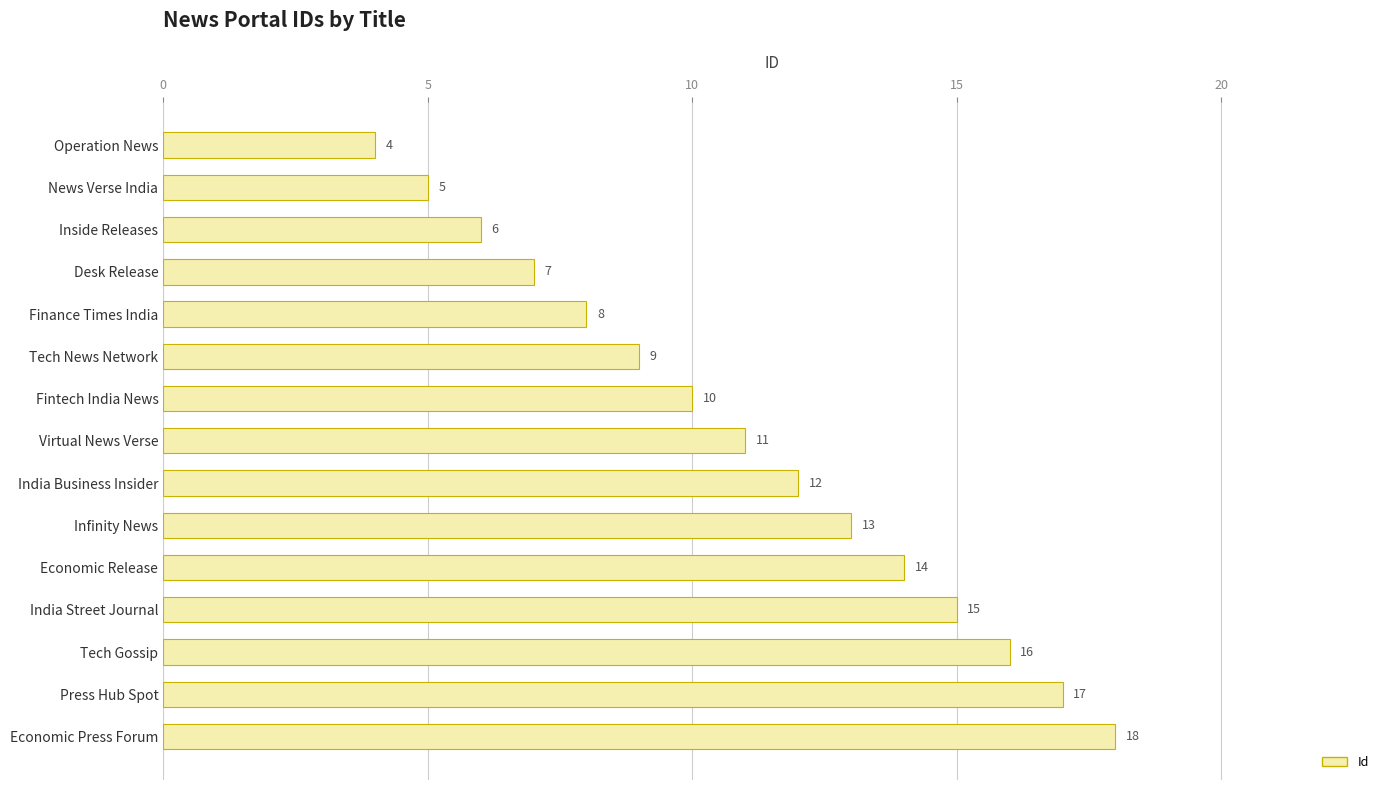

What is the difference between the maximum and minimum values?

14